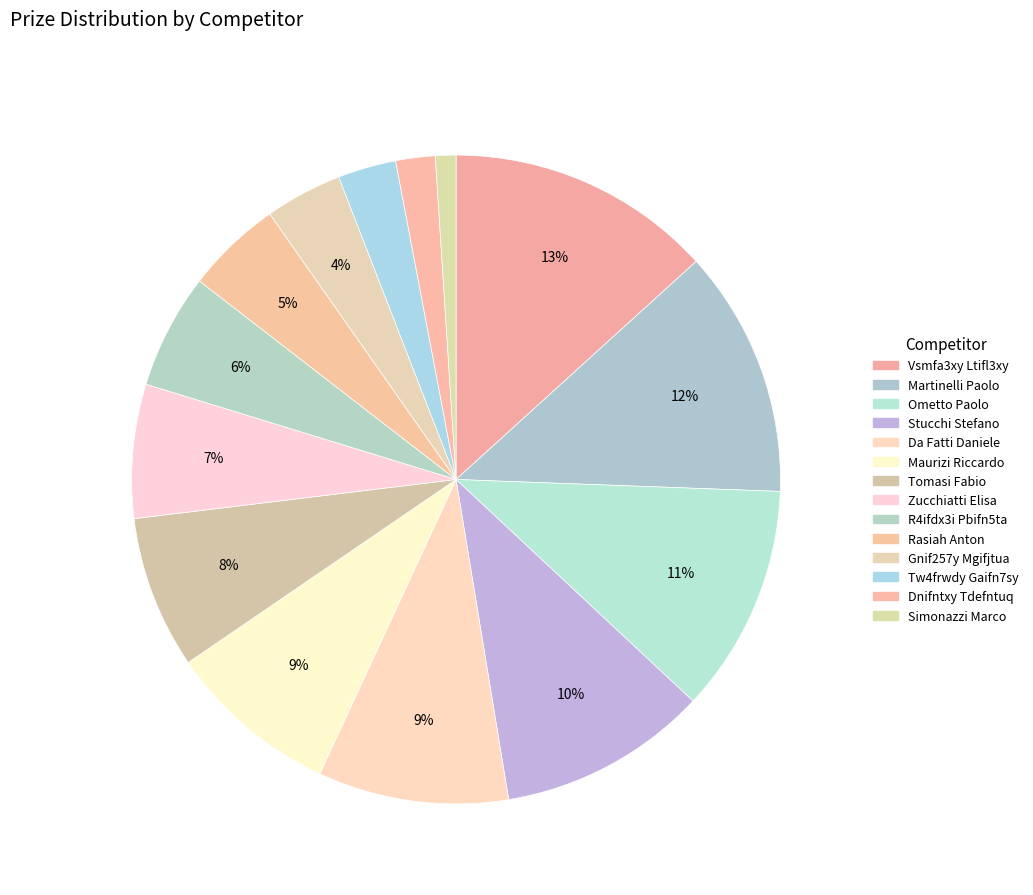

Does any single category account for the majority?

No